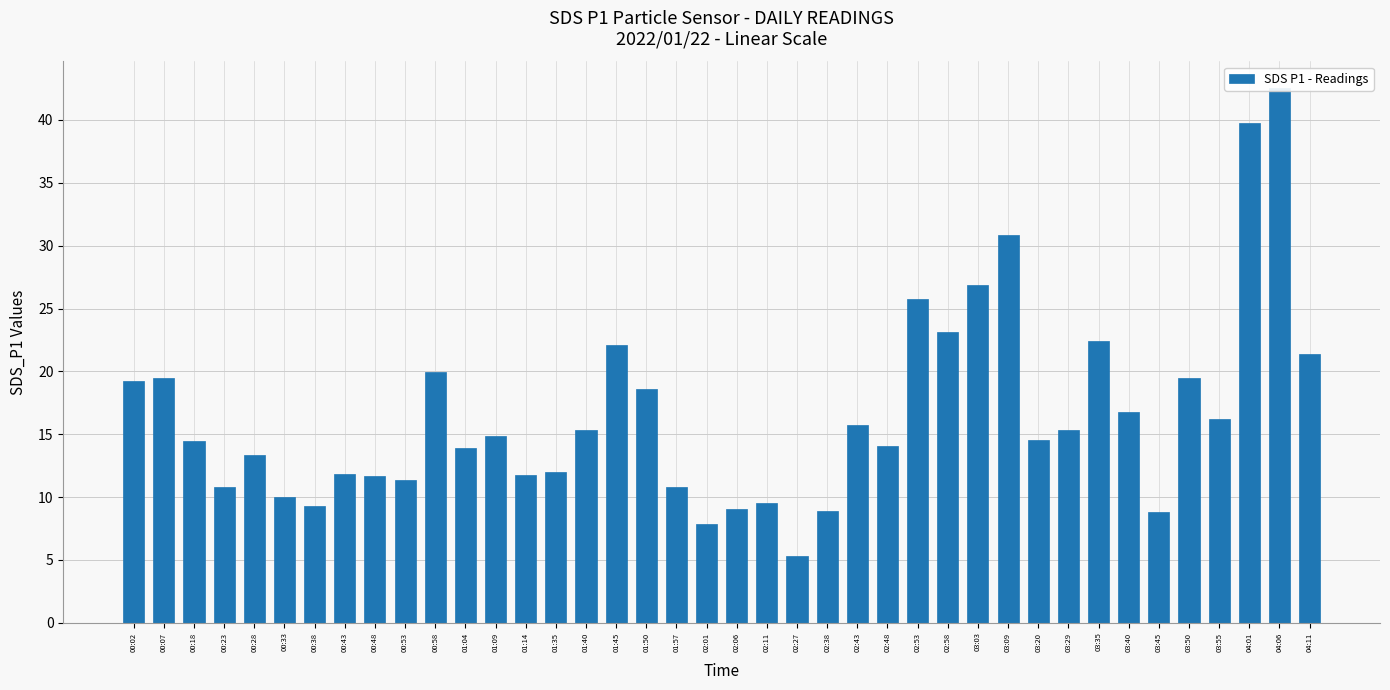

What is the label of the 20th bar from the right?

02:06